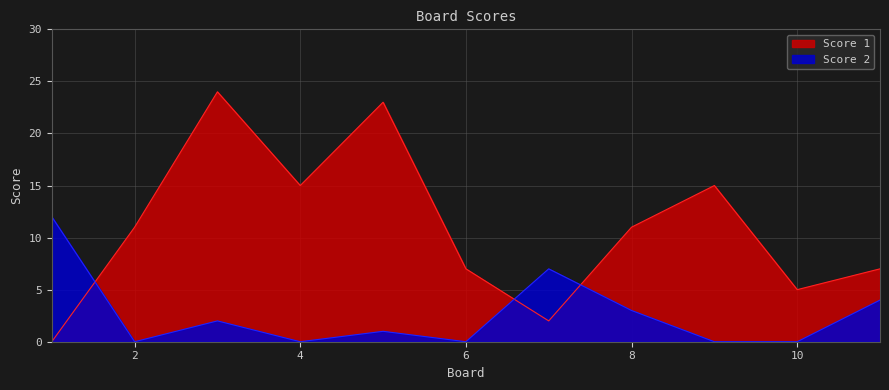

Which series has the largest total across all categories?

Score 1